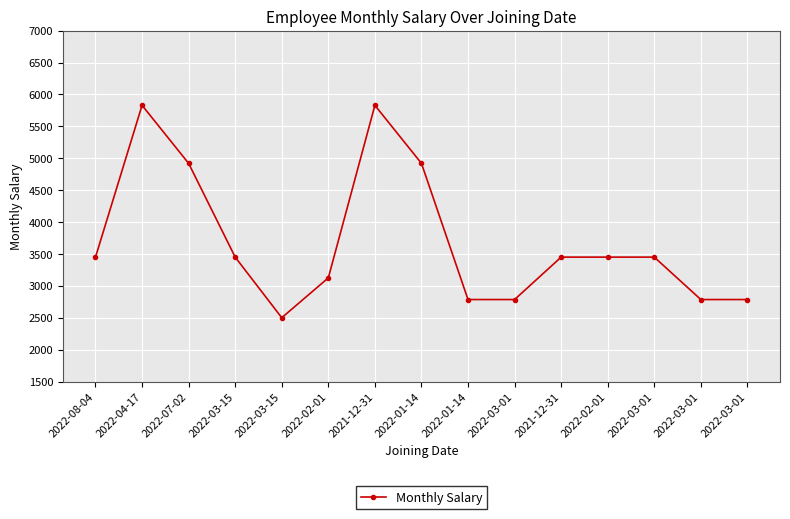

Does the chart have visible grid lines?

Yes